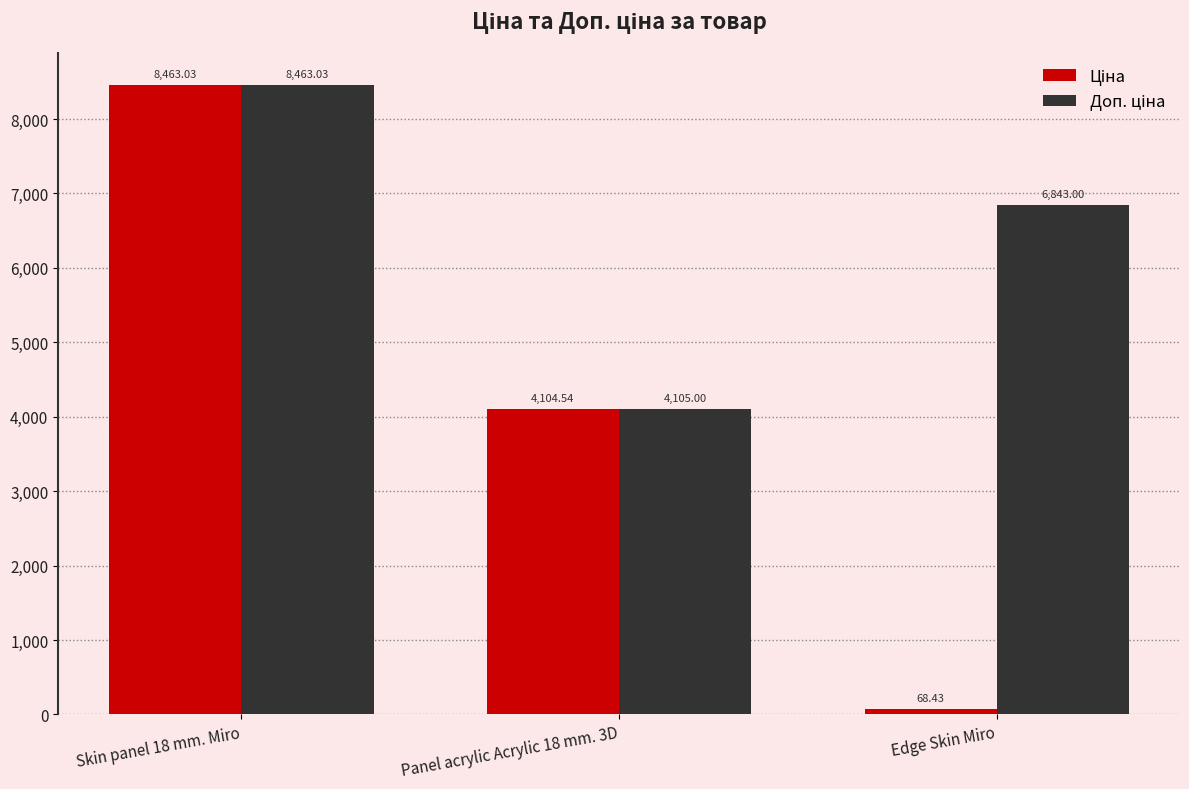

What is the spread (max minus min) of values at Edge Skin Miro?

6774.6